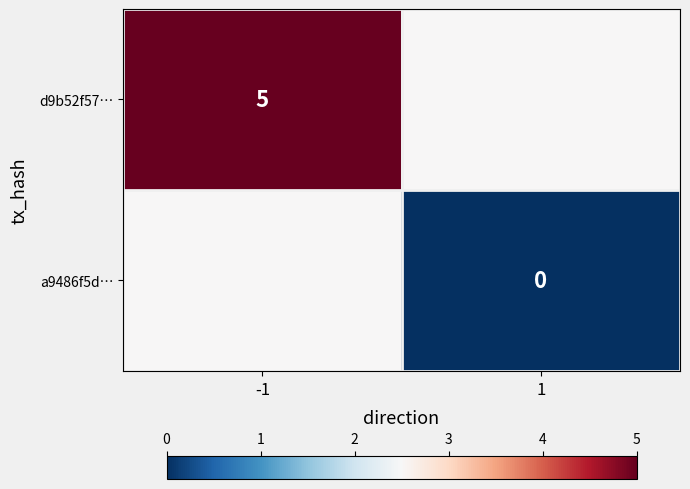

The d9b52f57… series shows 7.9 at -1. True or false?

False